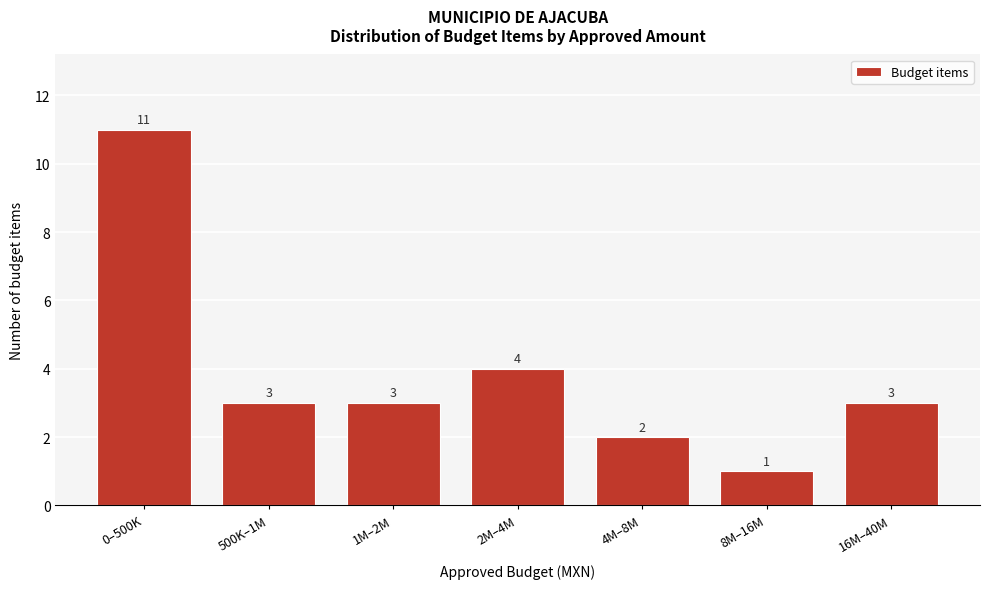

Reading left to right, list all the values displayed in this chart.

11	3	3	4	2	1	3